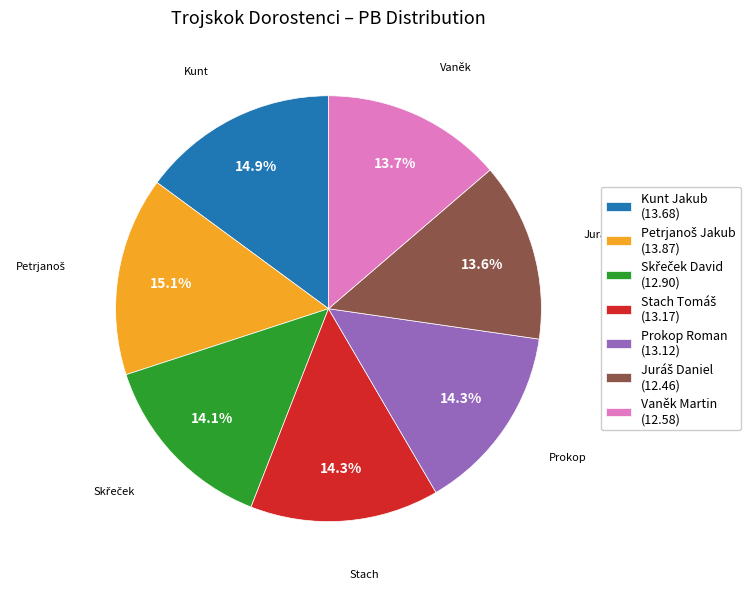

Approximately how many times larger is the value at Prokop Roman (13.12) compared to Vaněk Martin (12.58)?

1.0